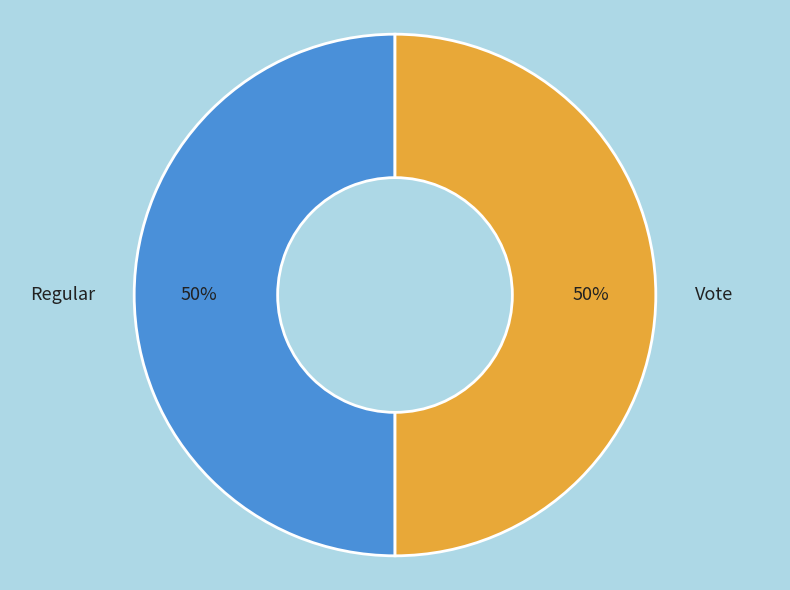

Approximately how many times larger is the value at Regular compared to Vote?

1.0